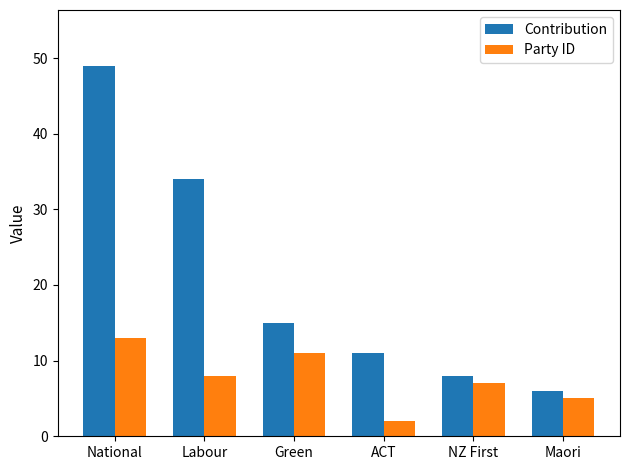

What is the value of the Contribution bar at the 3rd from the left?

15